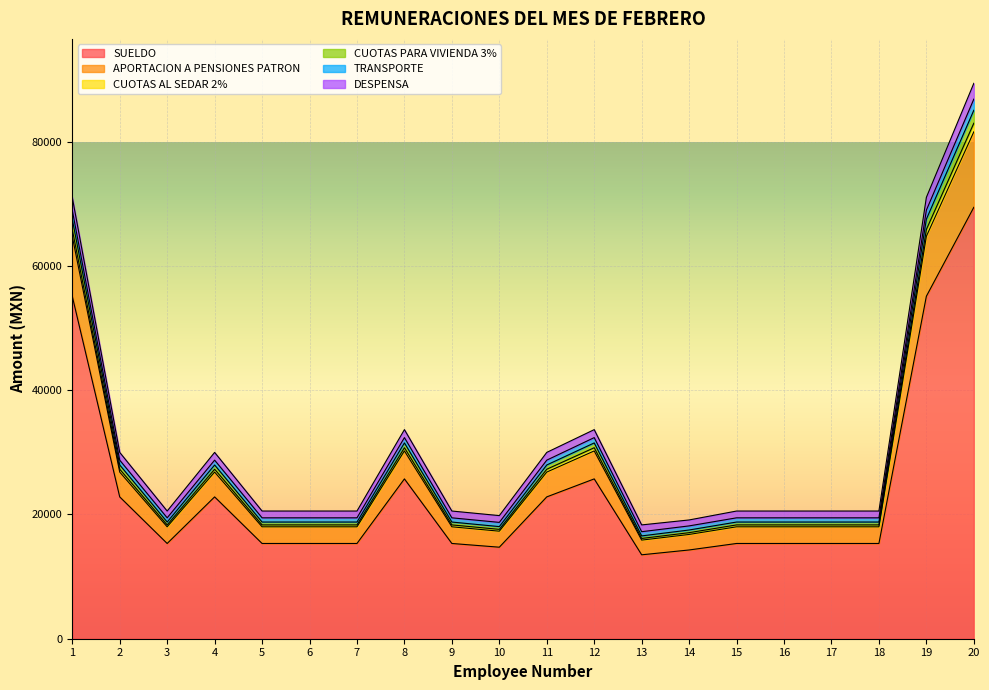

Which has a higher value, 7 or 9?

7